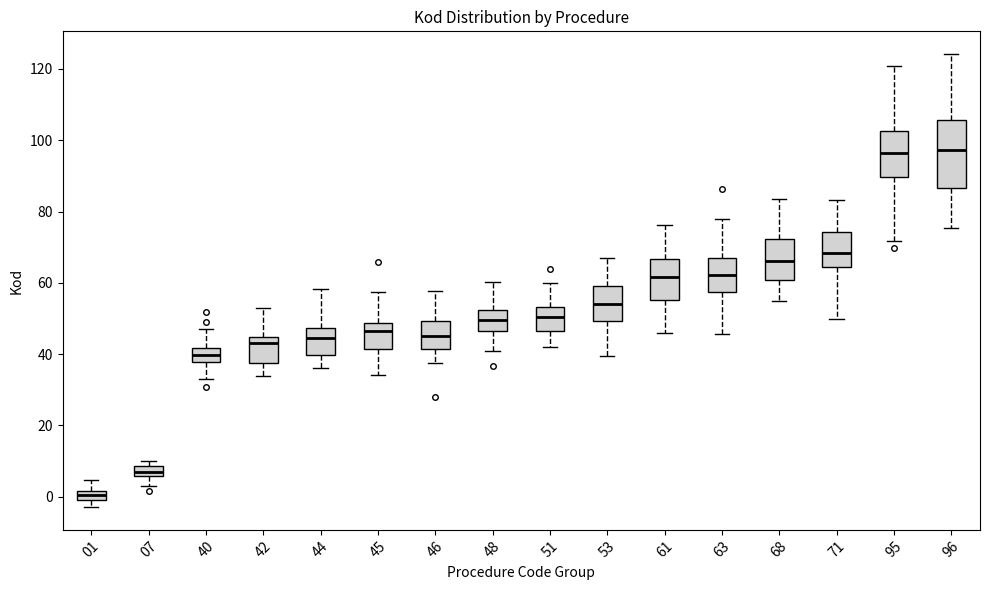

Which box's median line is the lowest?

01